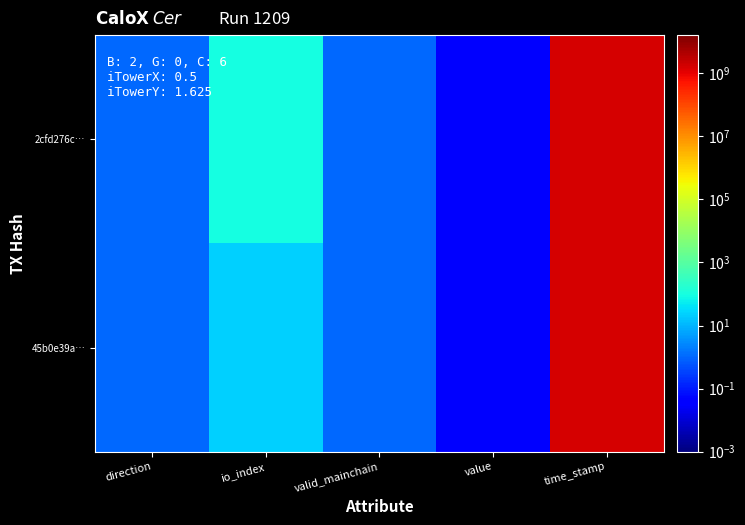

Between io_index and value, which series saw the biggest shift?

2cfd276c…